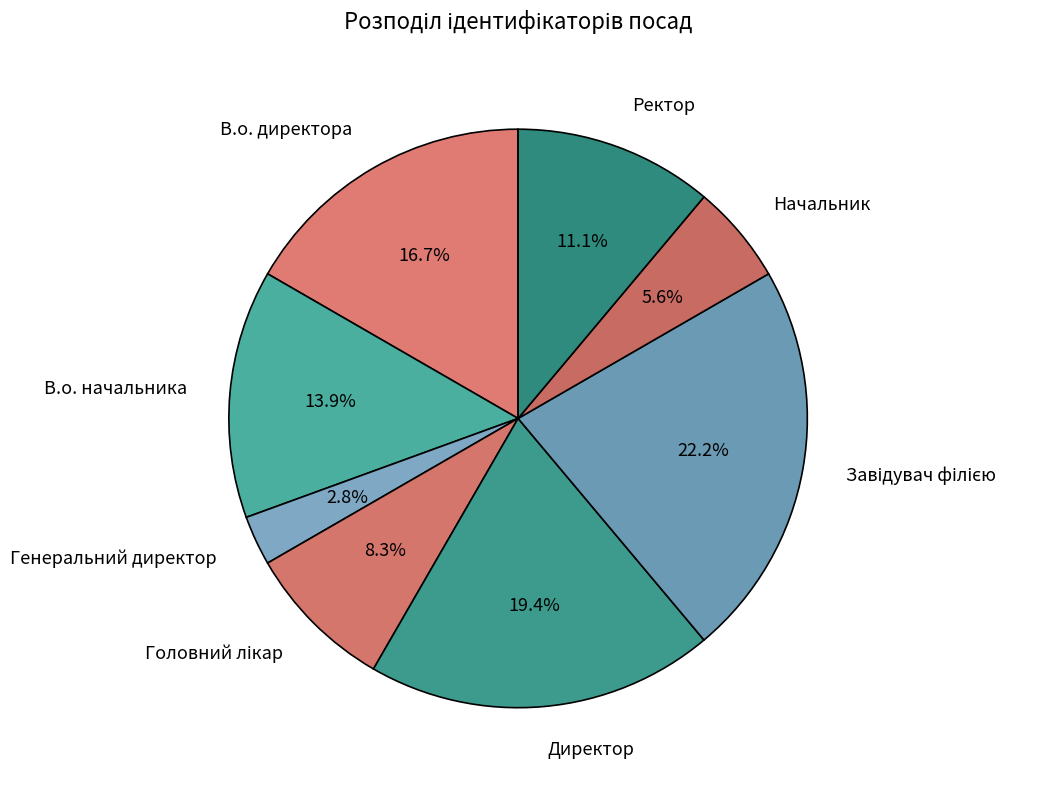

What is the smallest slice in the pie chart?

Генеральний директор